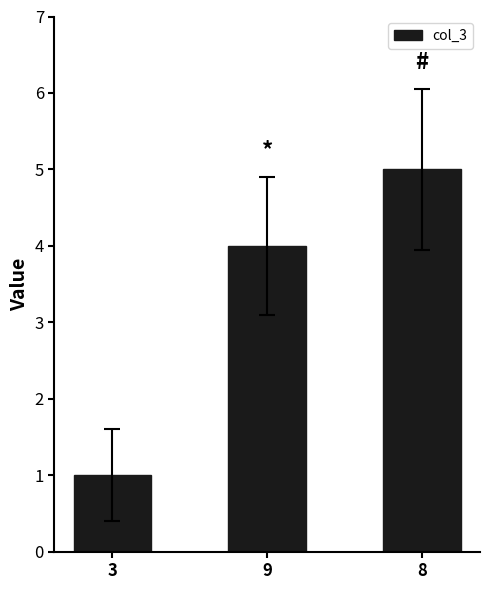

Which has a higher value, 8 or 9?

8